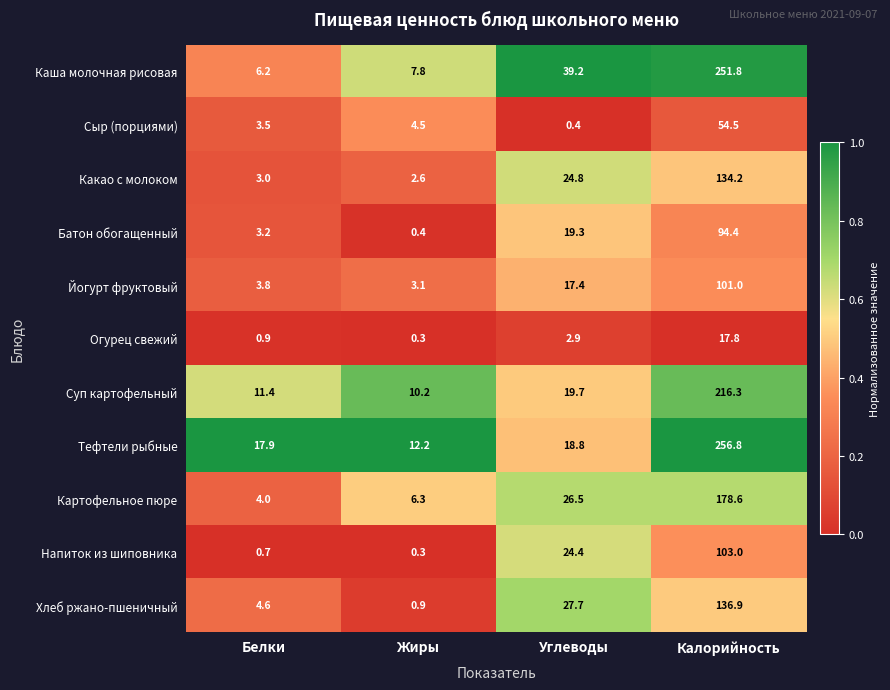

How many values in the Тефтели рыбные series exceed 18?

2